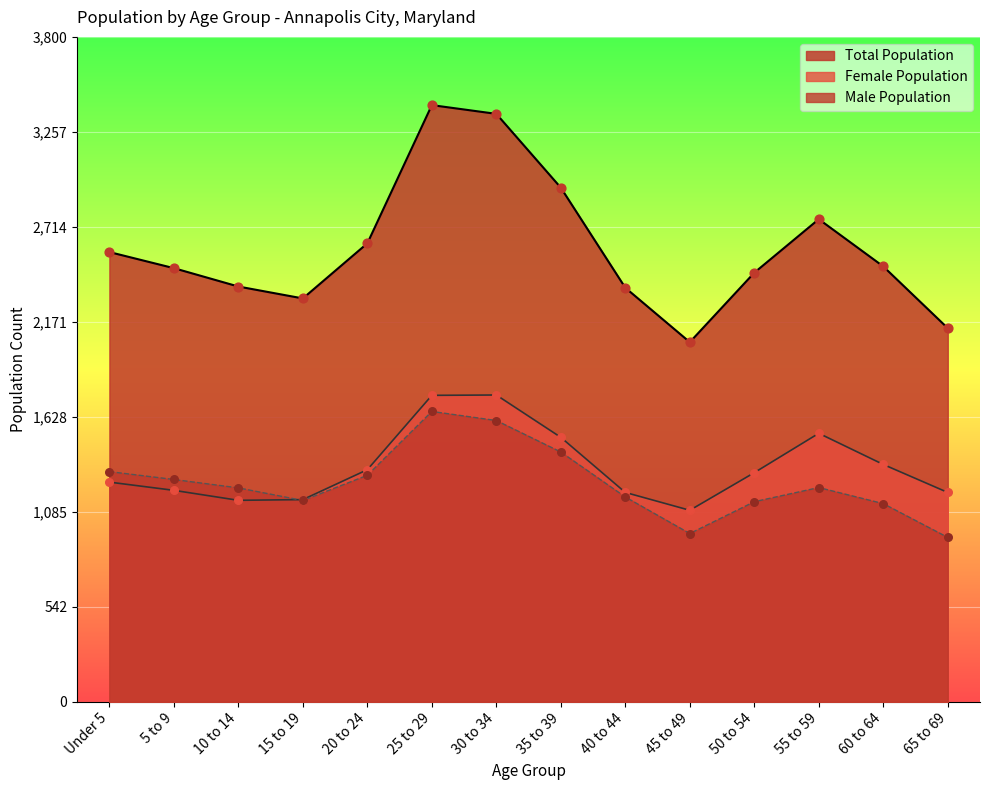

Which series has the largest total across all categories?

Total Population